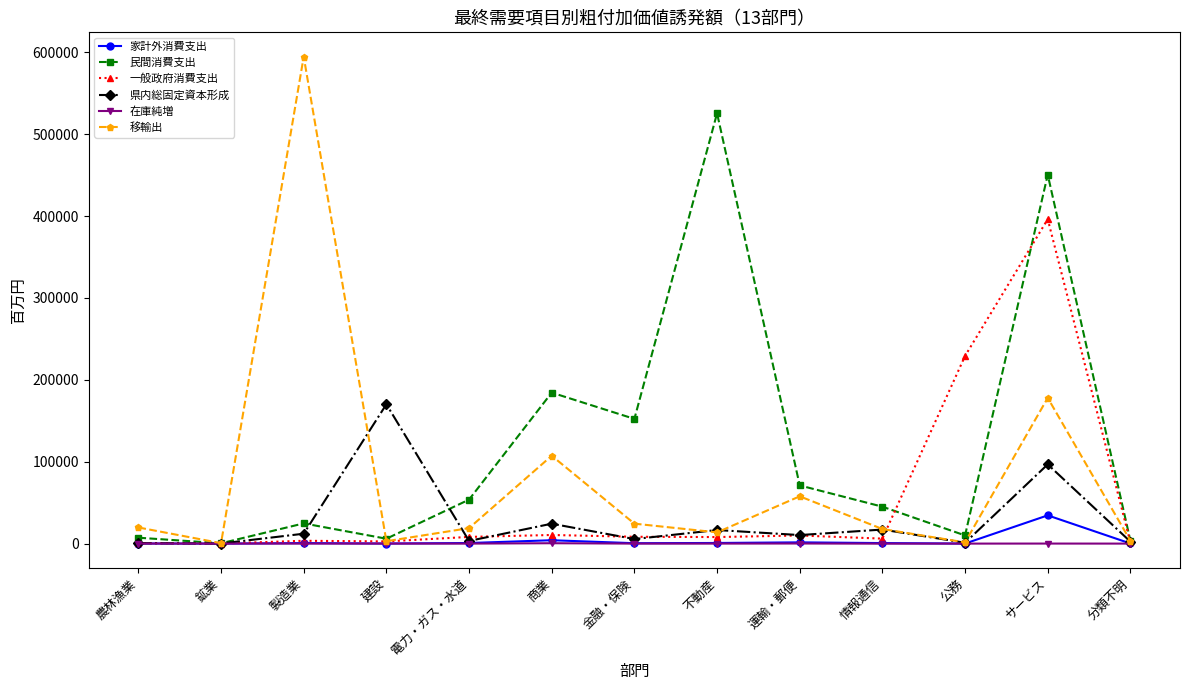

Which series has the widest spread of values?

移輸出